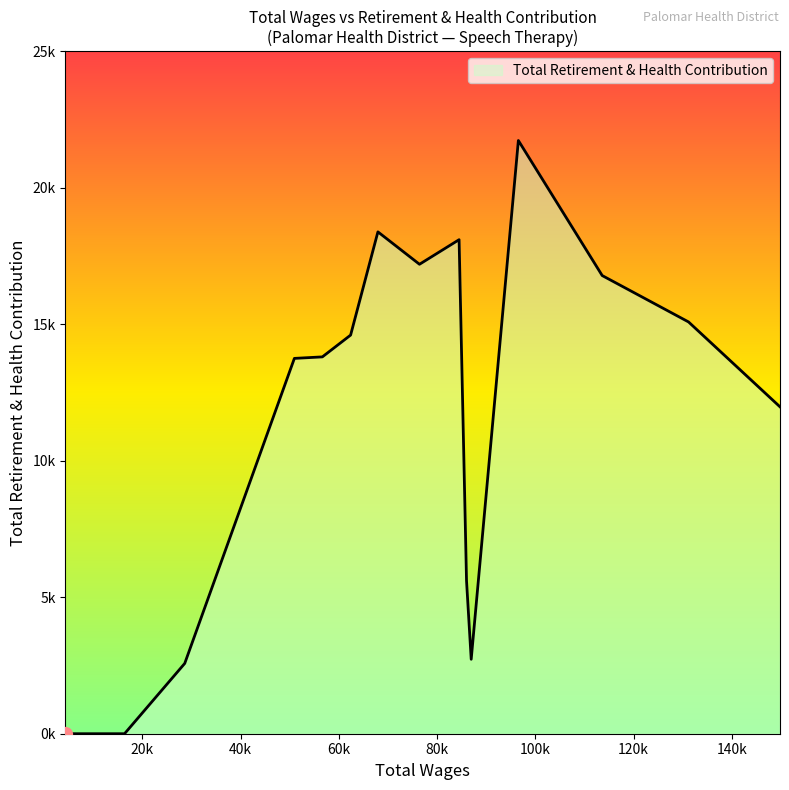

Does the chart display data point markers on the line(s)?

No